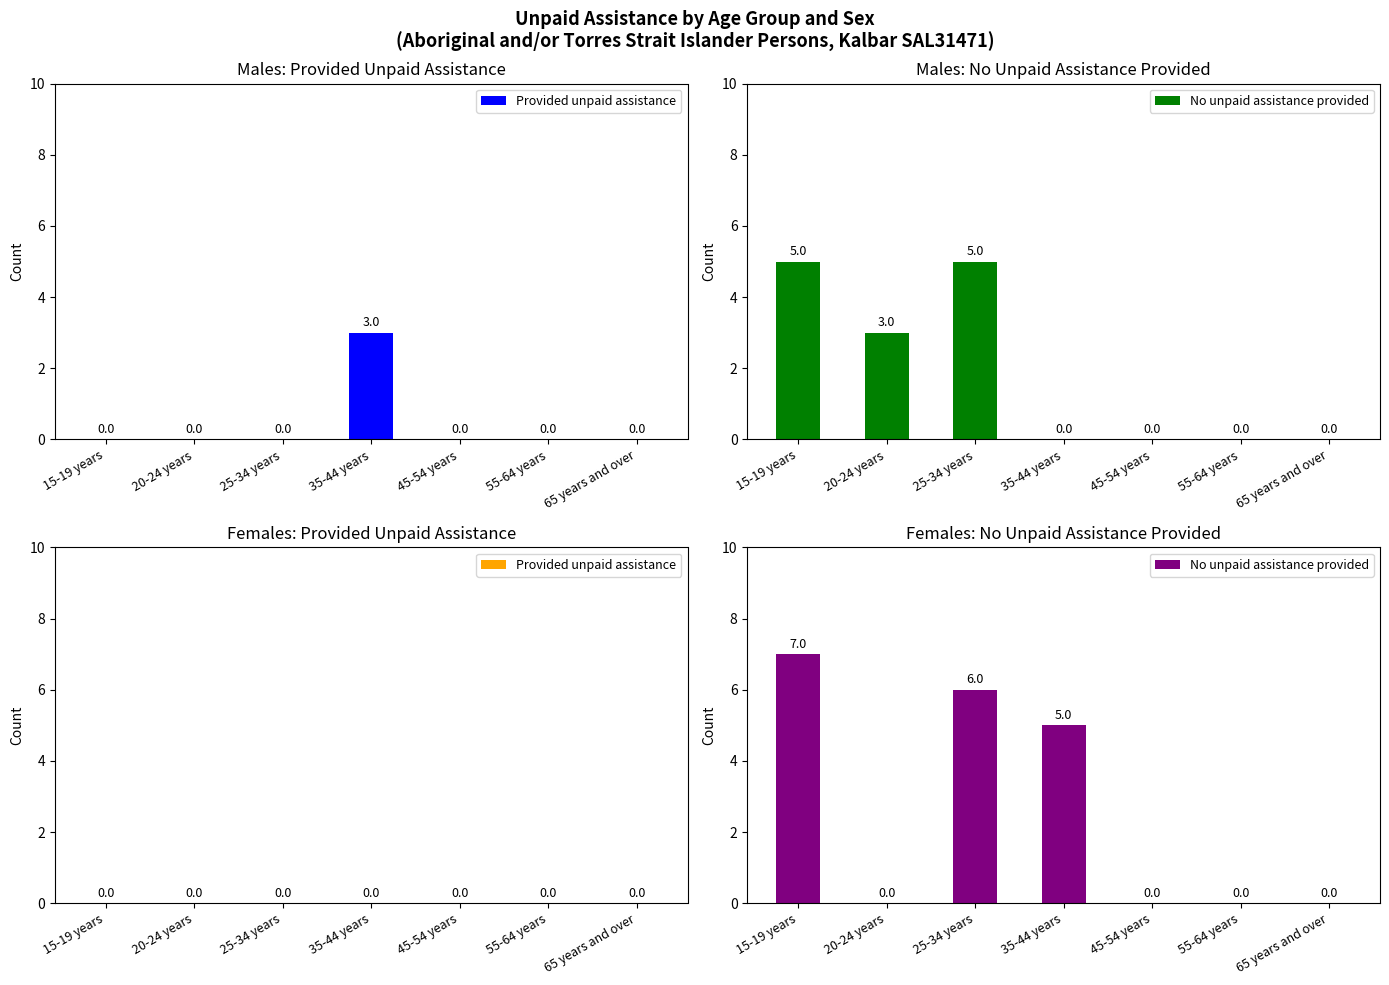

The No unpaid assistance provided series shows 0 at 65 years and over. True or false?

True